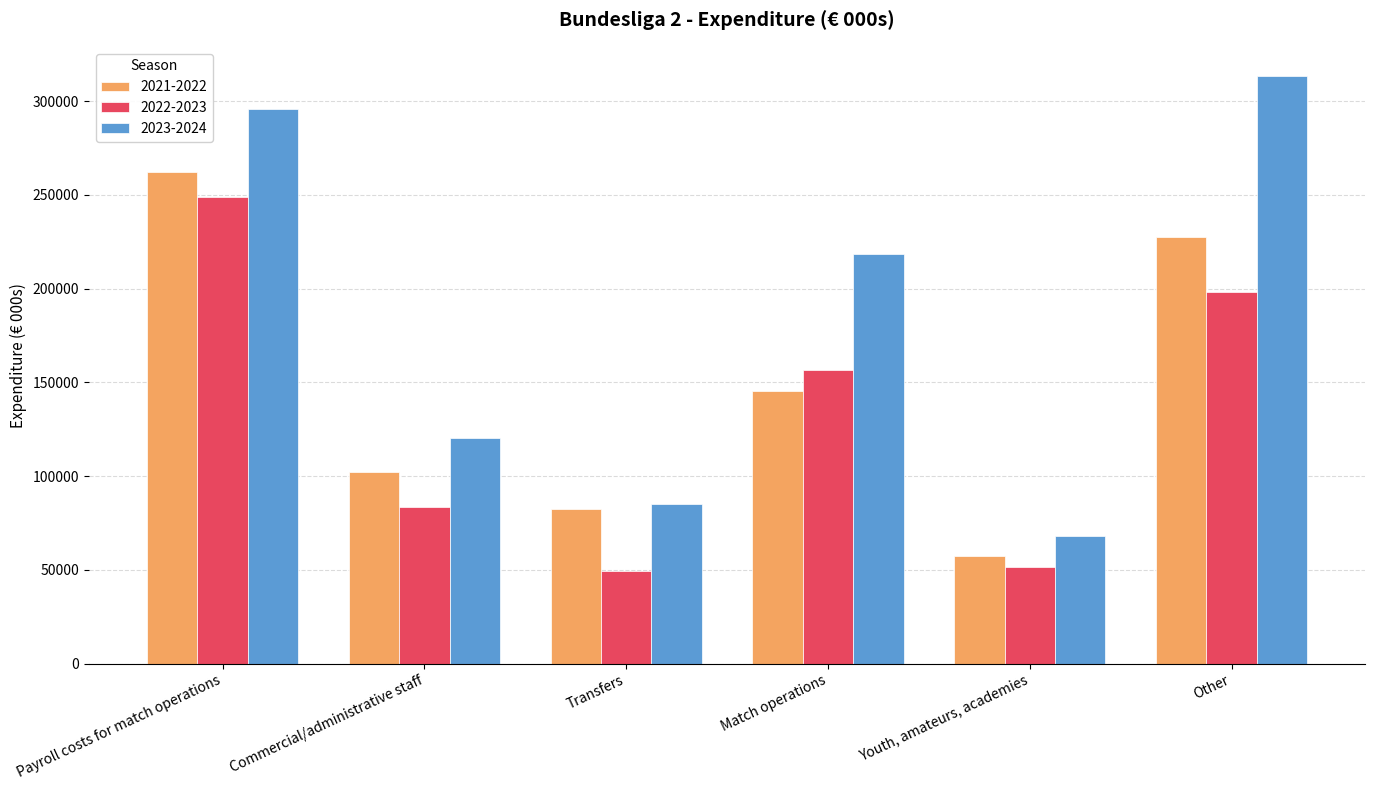

Reading right to left, list all the values displayed in this chart.

2021-2022: 227711	57459	145443	82335	102227	262202
2022-2023: 198374	51325	156417	49213	83462	249100
2023-2024: 313376	68175	218529	85302	120231	295651